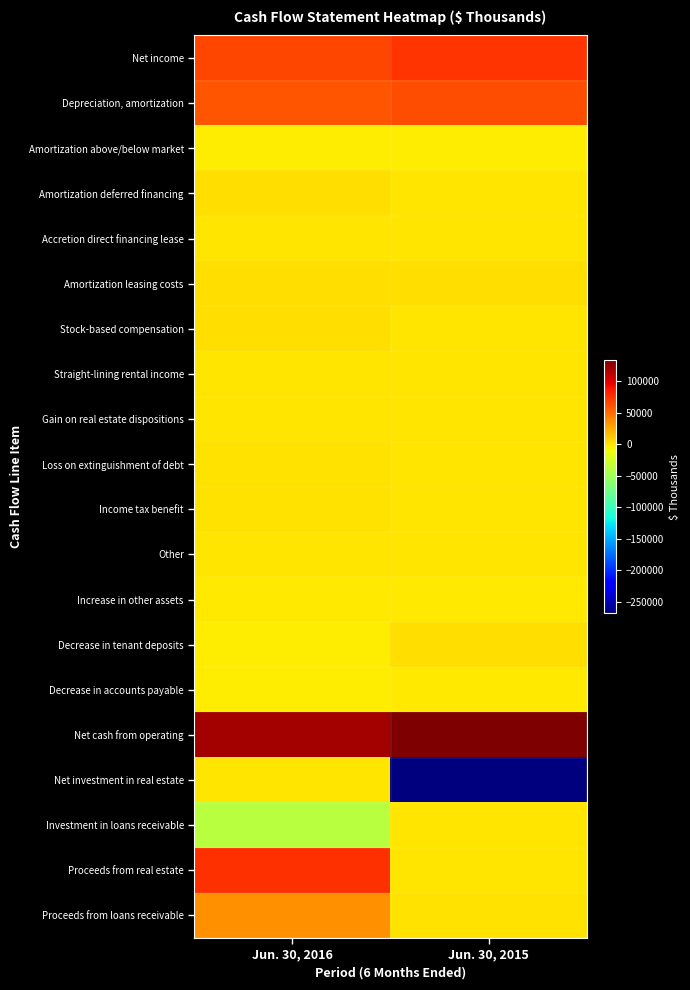

Reading right to left, list all the values displayed in this chart.

Net income: Jun. 30, 2015=75316	Jun. 30, 2016=66923
Depreciation, amortization: Jun. 30, 2015=63810	Jun. 30, 2016=60360
Amortization above/below market: Jun. 30, 2015=-4671	Jun. 30, 2016=-3982
Amortization deferred financing: Jun. 30, 2015=0	Jun. 30, 2016=2527
Accretion direct financing lease: Jun. 30, 2015=-651	Jun. 30, 2016=-733
Amortization leasing costs: Jun. 30, 2015=2024	Jun. 30, 2016=1966
Stock-based compensation: Jun. 30, 2015=0	Jun. 30, 2016=2921
Straight-lining rental income: Jun. 30, 2015=-79	Jun. 30, 2016=-41
Gain on real estate dispositions: Jun. 30, 2015=0	Jun. 30, 2016=-752
Loss on extinguishment of debt: Jun. 30, 2015=0	Jun. 30, 2016=1102
Income tax benefit: Jun. 30, 2015=0	Jun. 30, 2016=131
Other: Jun. 30, 2015=-67	Jun. 30, 2016=-52
Increase in other assets: Jun. 30, 2015=-2411	Jun. 30, 2016=-2260
Decrease in tenant deposits: Jun. 30, 2015=2535	Jun. 30, 2016=-3445
Decrease in accounts payable: Jun. 30, 2015=-2250	Jun. 30, 2016=-3844
Net cash from operating: Jun. 30, 2015=133556	Jun. 30, 2016=120821
Net investment in real estate: Jun. 30, 2015=-268582	Jun. 30, 2016=0
Investment in loans receivable: Jun. 30, 2015=0	Jun. 30, 2016=-37996
Proceeds from real estate: Jun. 30, 2015=10	Jun. 30, 2016=76990
Proceeds from loans receivable: Jun. 30, 2015=686	Jun. 30, 2016=35226